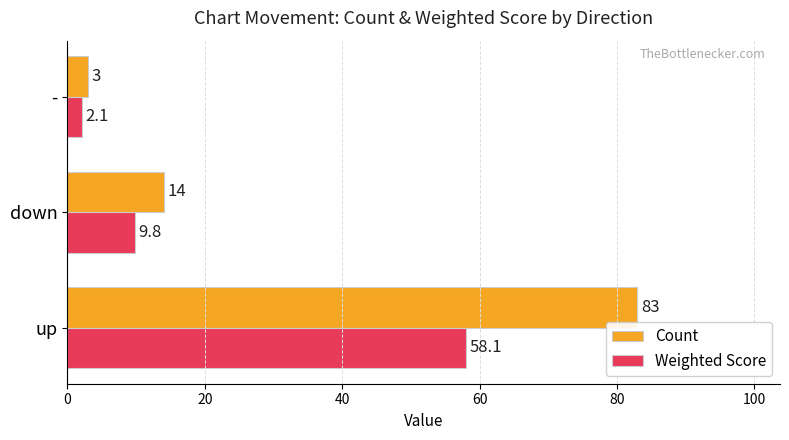

True or false: Weighted Score has a value of 3.3 at down.

False